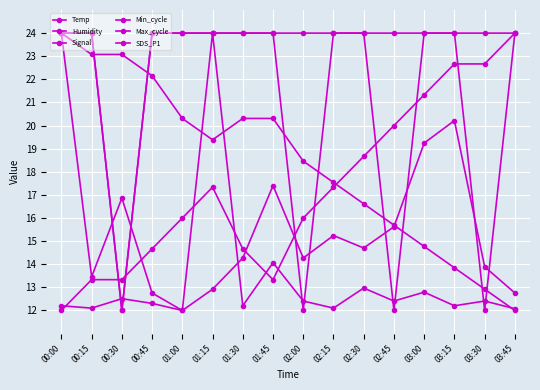

Is this an area chart (filled region under the line)?

No